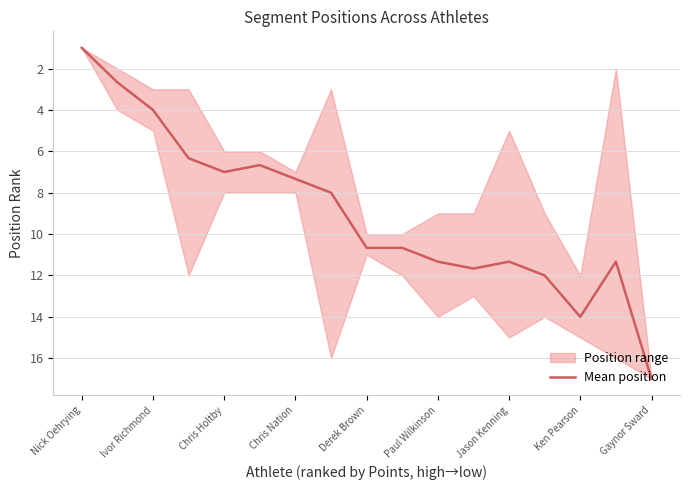

What is the maximum value shown in the chart?

17.0